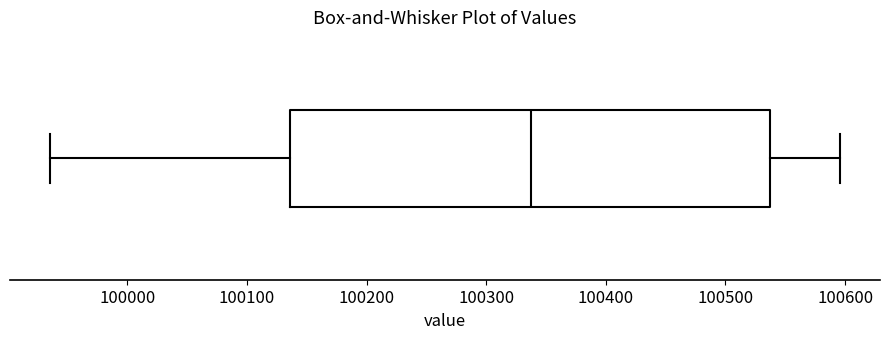

Read this box plot against the x-axis: the position of the median line, the range covered by the box, and the ends of both whiskers. The values are not printed on the chart, so give them approximately, as read against the axis.

median 100340, box 100140 to 100540, whiskers 99940 to 100600